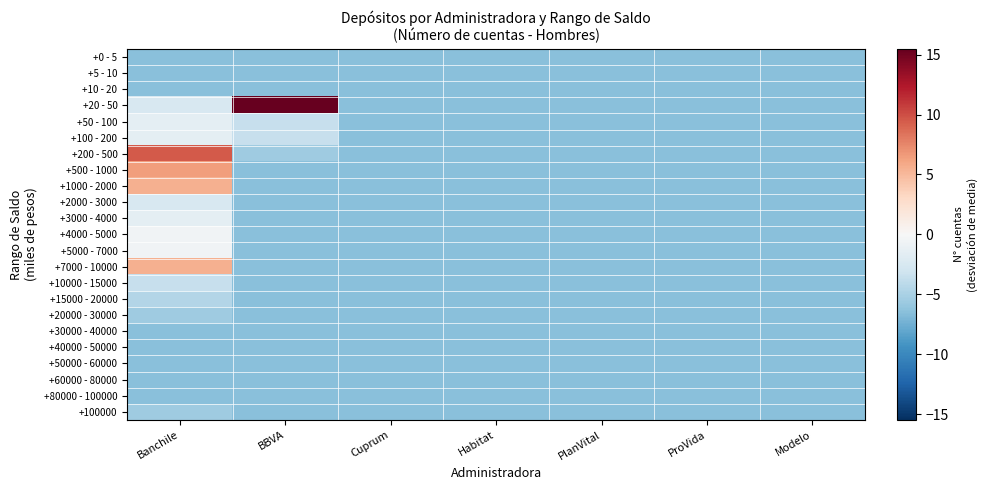

Reading right to left, what are all the values shown in this chart?

+0 - 5: Modelo=-6.5	ProVida=-6.5	PlanVital=-6.5	Habitat=-6.5	Cuprum=-6.5	BBVA=-6.5	Banchile=-6.5
+5 - 10: Modelo=-6.5	ProVida=-6.5	PlanVital=-6.5	Habitat=-6.5	Cuprum=-6.5	BBVA=-6.5	Banchile=-6.5
+10 - 20: Modelo=-6.5	ProVida=-6.5	PlanVital=-6.5	Habitat=-6.5	Cuprum=-6.5	BBVA=-6.5	Banchile=-6.5
+20 - 50: Modelo=-6.5	ProVida=-6.5	PlanVital=-6.5	Habitat=-6.5	Cuprum=-6.5	BBVA=15.5	Banchile=-2.5
+50 - 100: Modelo=-6.5	ProVida=-6.5	PlanVital=-6.5	Habitat=-6.5	Cuprum=-6.5	BBVA=-3.5	Banchile=-1.5
+100 - 200: Modelo=-6.5	ProVida=-6.5	PlanVital=-6.5	Habitat=-6.5	Cuprum=-6.5	BBVA=-3.5	Banchile=-1.5
+200 - 500: Modelo=-6.5	ProVida=-6.5	PlanVital=-6.5	Habitat=-6.5	Cuprum=-6.5	BBVA=-5.5	Banchile=9.5
+500 - 1000: Modelo=-6.5	ProVida=-6.5	PlanVital=-6.5	Habitat=-6.5	Cuprum=-6.5	BBVA=-6.5	Banchile=6.5
+1000 - 2000: Modelo=-6.5	ProVida=-6.5	PlanVital=-6.5	Habitat=-6.5	Cuprum=-6.5	BBVA=-6.5	Banchile=5.5
+2000 - 3000: Modelo=-6.5	ProVida=-6.5	PlanVital=-6.5	Habitat=-6.5	Cuprum=-6.5	BBVA=-6.5	Banchile=-2.5
+3000 - 4000: Modelo=-6.5	ProVida=-6.5	PlanVital=-6.5	Habitat=-6.5	Cuprum=-6.5	BBVA=-6.5	Banchile=-1.5
+4000 - 5000: Modelo=-6.5	ProVida=-6.5	PlanVital=-6.5	Habitat=-6.5	Cuprum=-6.5	BBVA=-6.5	Banchile=-0.5
+5000 - 7000: Modelo=-6.5	ProVida=-6.5	PlanVital=-6.5	Habitat=-6.5	Cuprum=-6.5	BBVA=-6.5	Banchile=-0.5
+7000 - 10000: Modelo=-6.5	ProVida=-6.5	PlanVital=-6.5	Habitat=-6.5	Cuprum=-6.5	BBVA=-6.5	Banchile=5.5
+10000 - 15000: Modelo=-6.5	ProVida=-6.5	PlanVital=-6.5	Habitat=-6.5	Cuprum=-6.5	BBVA=-6.5	Banchile=-3.5
+15000 - 20000: Modelo=-6.5	ProVida=-6.5	PlanVital=-6.5	Habitat=-6.5	Cuprum=-6.5	BBVA=-6.5	Banchile=-4.5
+20000 - 30000: Modelo=-6.5	ProVida=-6.5	PlanVital=-6.5	Habitat=-6.5	Cuprum=-6.5	BBVA=-6.5	Banchile=-5.5
+30000 - 40000: Modelo=-6.5	ProVida=-6.5	PlanVital=-6.5	Habitat=-6.5	Cuprum=-6.5	BBVA=-6.5	Banchile=-6.5
+40000 - 50000: Modelo=-6.5	ProVida=-6.5	PlanVital=-6.5	Habitat=-6.5	Cuprum=-6.5	BBVA=-6.5	Banchile=-6.5
+50000 - 60000: Modelo=-6.5	ProVida=-6.5	PlanVital=-6.5	Habitat=-6.5	Cuprum=-6.5	BBVA=-6.5	Banchile=-6.5
+60000 - 80000: Modelo=-6.5	ProVida=-6.5	PlanVital=-6.5	Habitat=-6.5	Cuprum=-6.5	BBVA=-6.5	Banchile=-6.5
+80000 - 100000: Modelo=-6.5	ProVida=-6.5	PlanVital=-6.5	Habitat=-6.5	Cuprum=-6.5	BBVA=-6.5	Banchile=-6.5
+100000: Modelo=-6.5	ProVida=-6.5	PlanVital=-6.5	Habitat=-6.5	Cuprum=-6.5	BBVA=-6.5	Banchile=-5.5